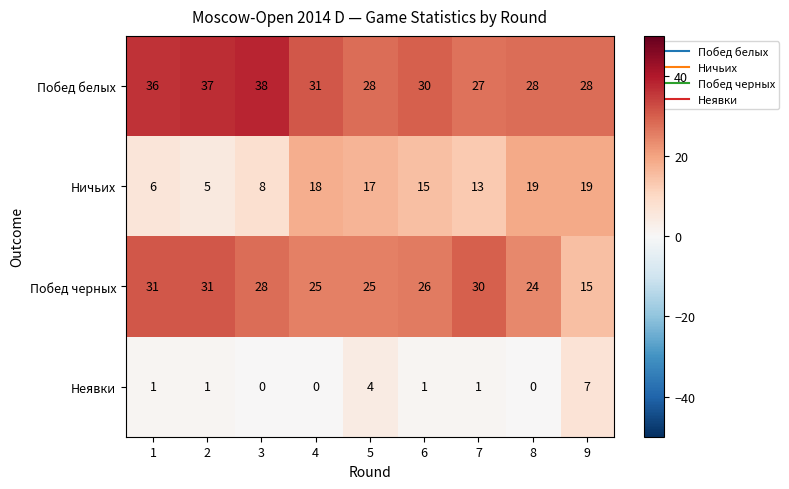

List the series in order of their overall mean, lowest first.

Неявки, Ничьих, Побед черных, Побед белых